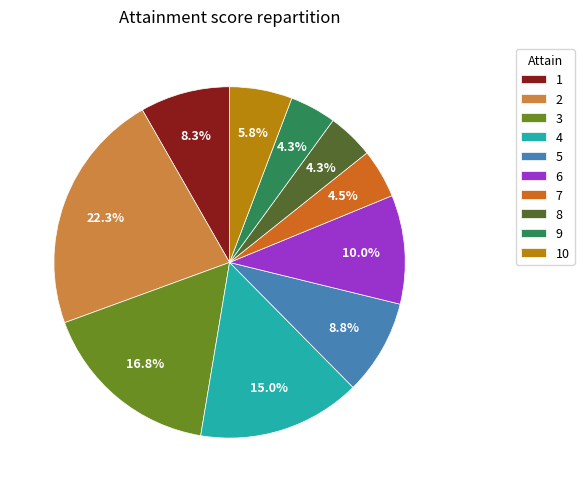

Does any single category account for the majority?

No